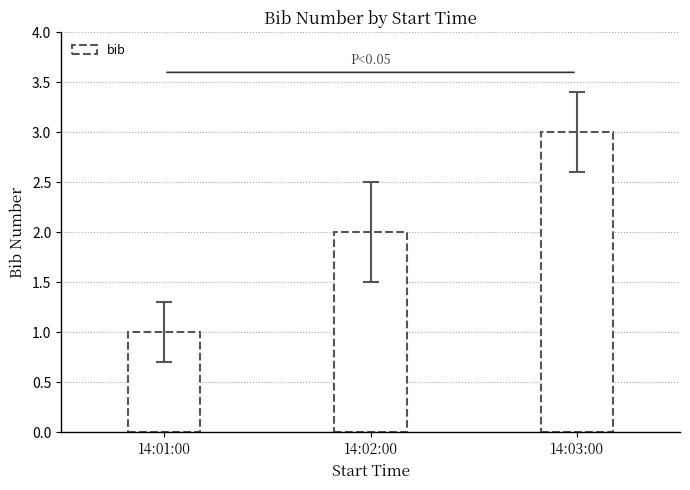

Is it true that the value at 14:01:00 is 1?

True